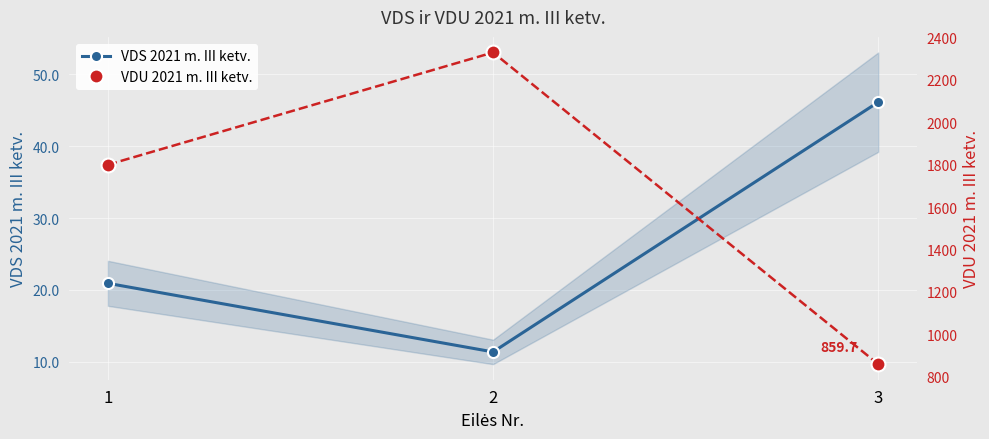

What is the spread (max minus min) of values at 1?

1779.1